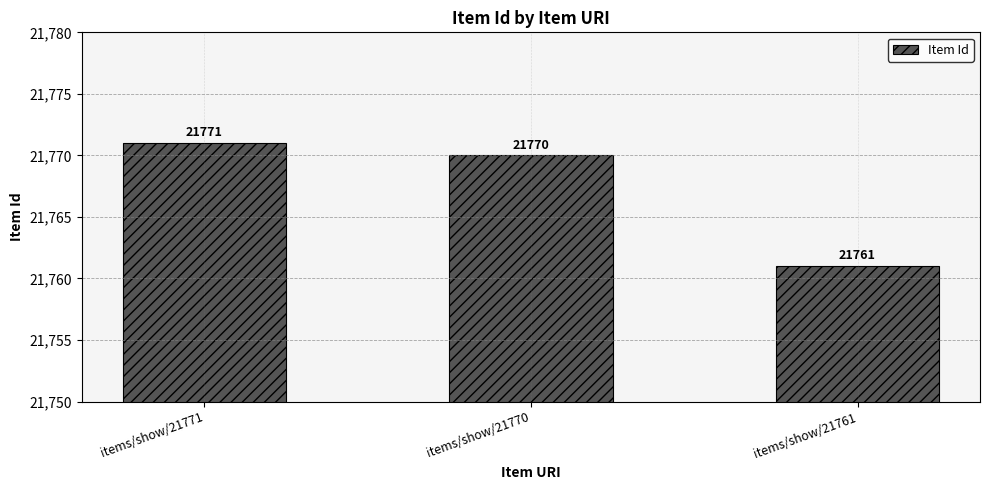

How many series are shown in this chart?

1